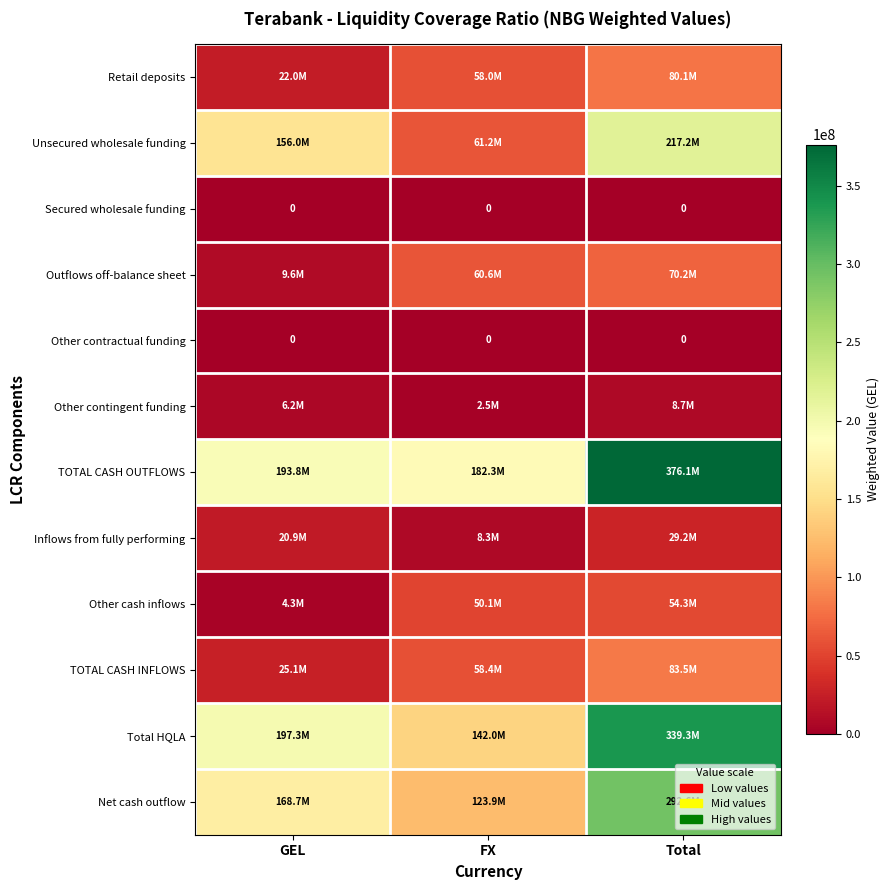

Which category has the lowest value across all series?

GEL